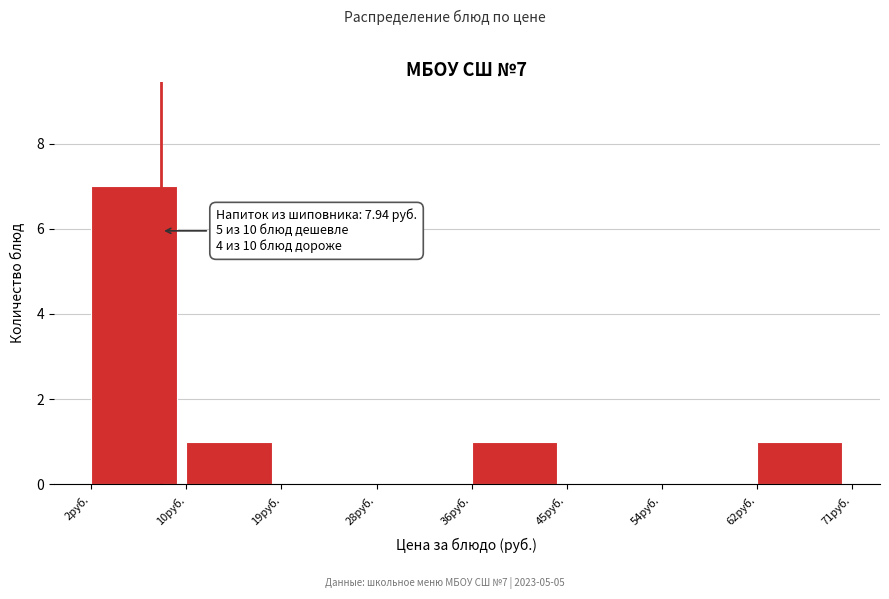

Over which range of the x-axis is the bar tallest?

2 to 10